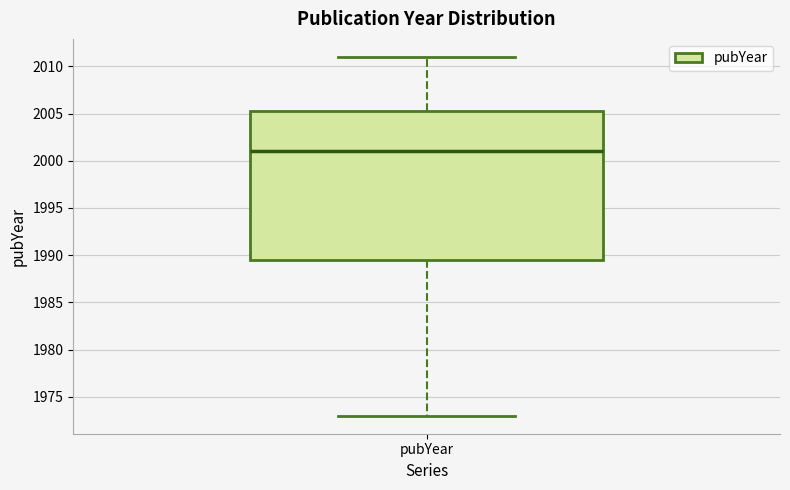

Transcribe this box plot: give where the median line is, the range the box spans, and where the two whiskers end, as read against the y-axis. The values are not printed on the chart, so give them approximately, as read against the axis.

median 2001.0, box 1989.5 to 2005.5, whiskers 1973.0 to 2011.0